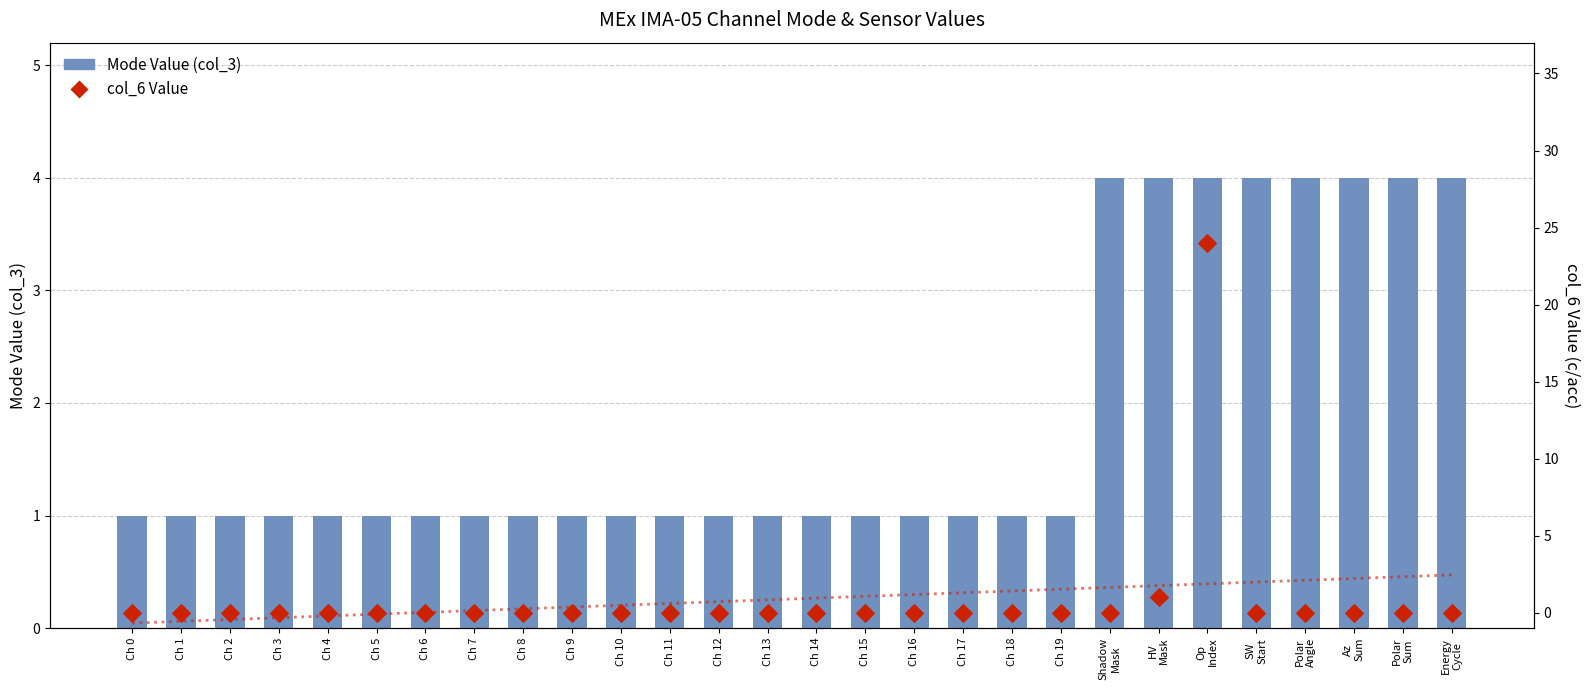

Which series contains the lowest Y value?

col_6 Value